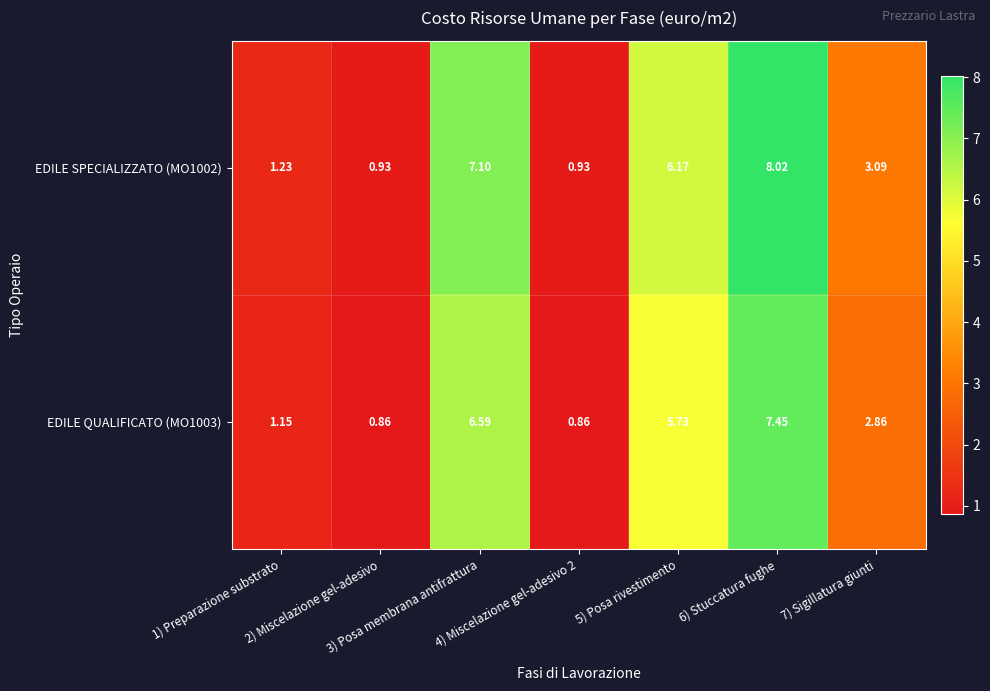

Count the number of categories in the chart.

7